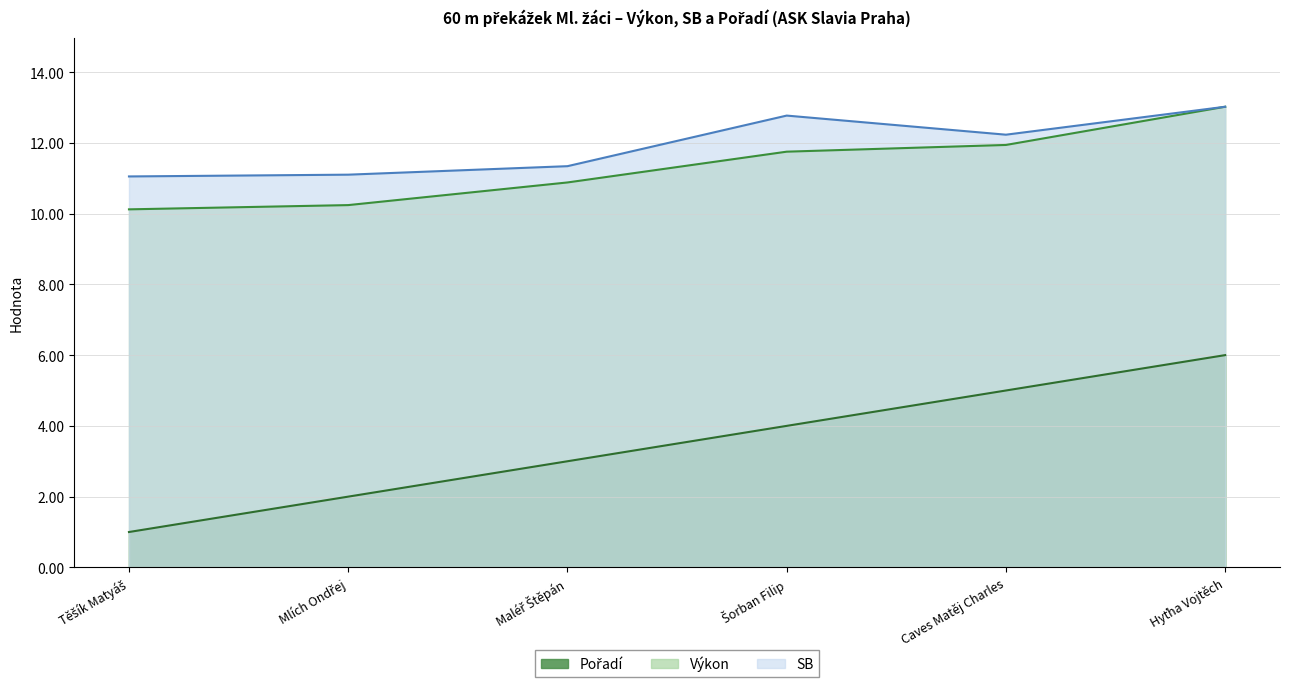

Read the Výkon value at Caves Matěj Charles.

11.9